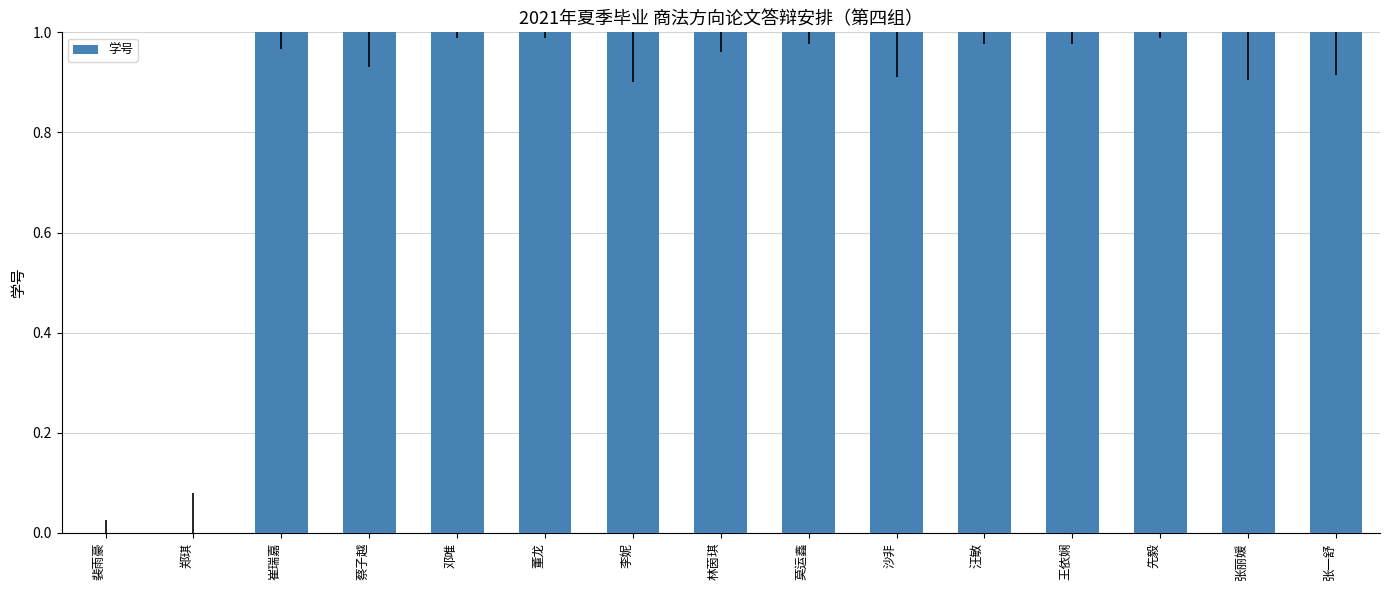

What is the sum of all values?

13.0